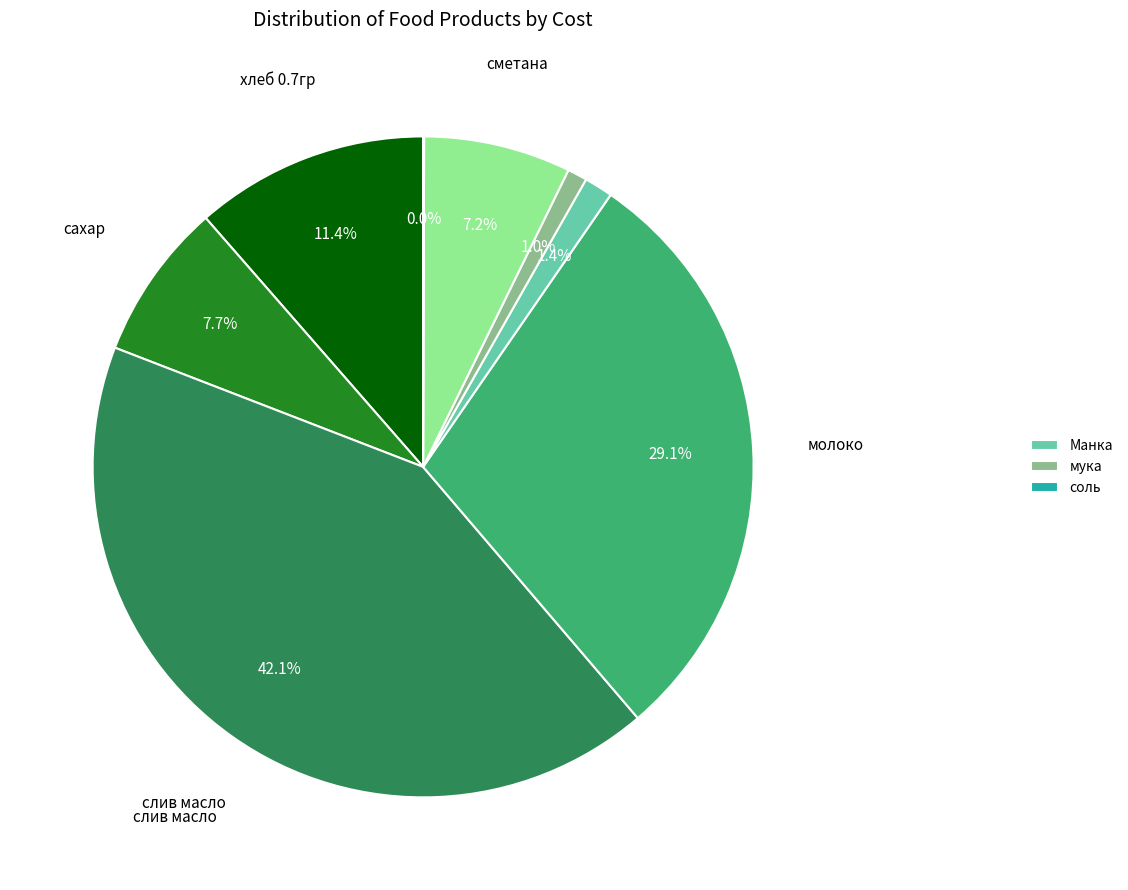

Is there a majority slice in this chart?

No